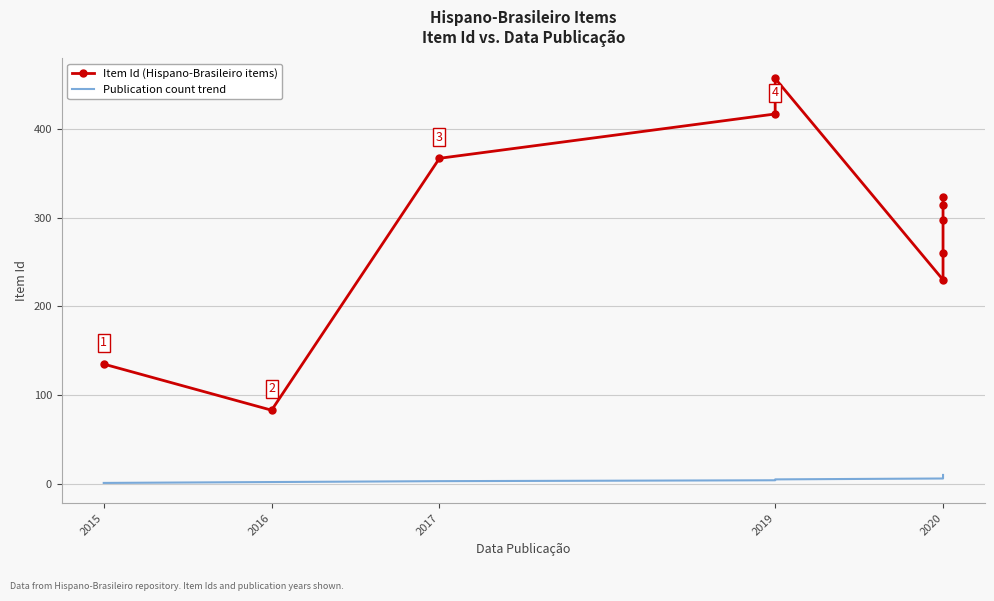

How many lines are shown in the chart?

2